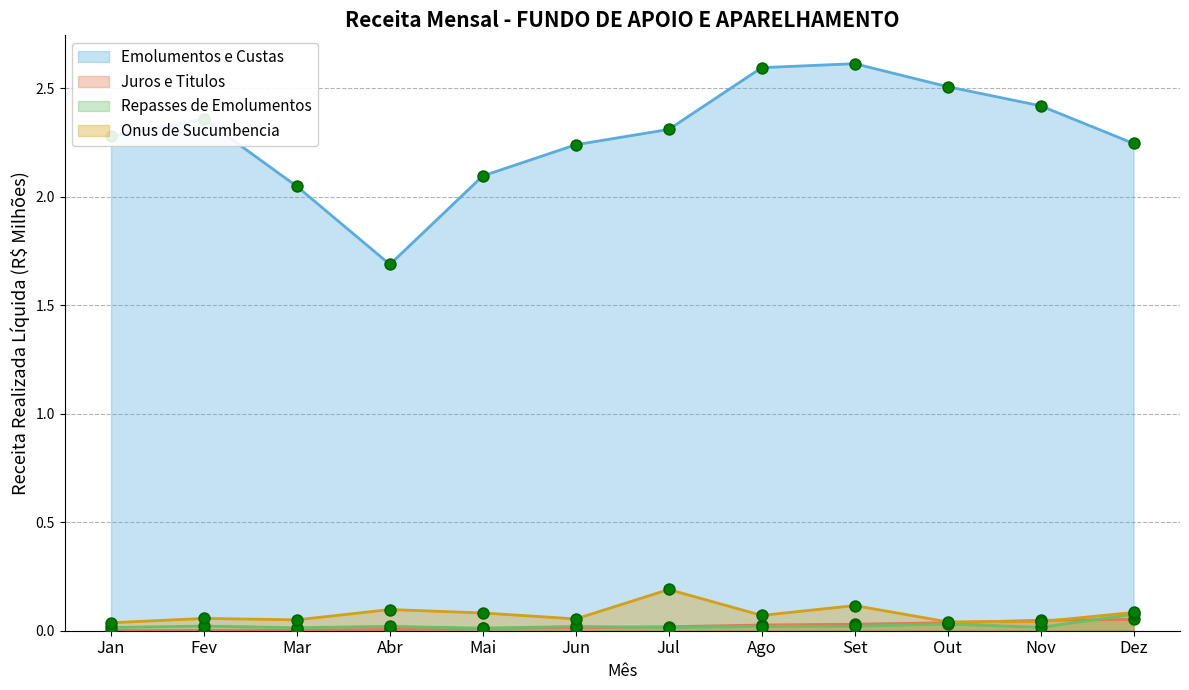

At how many categories does at least one series exceed 0?

12